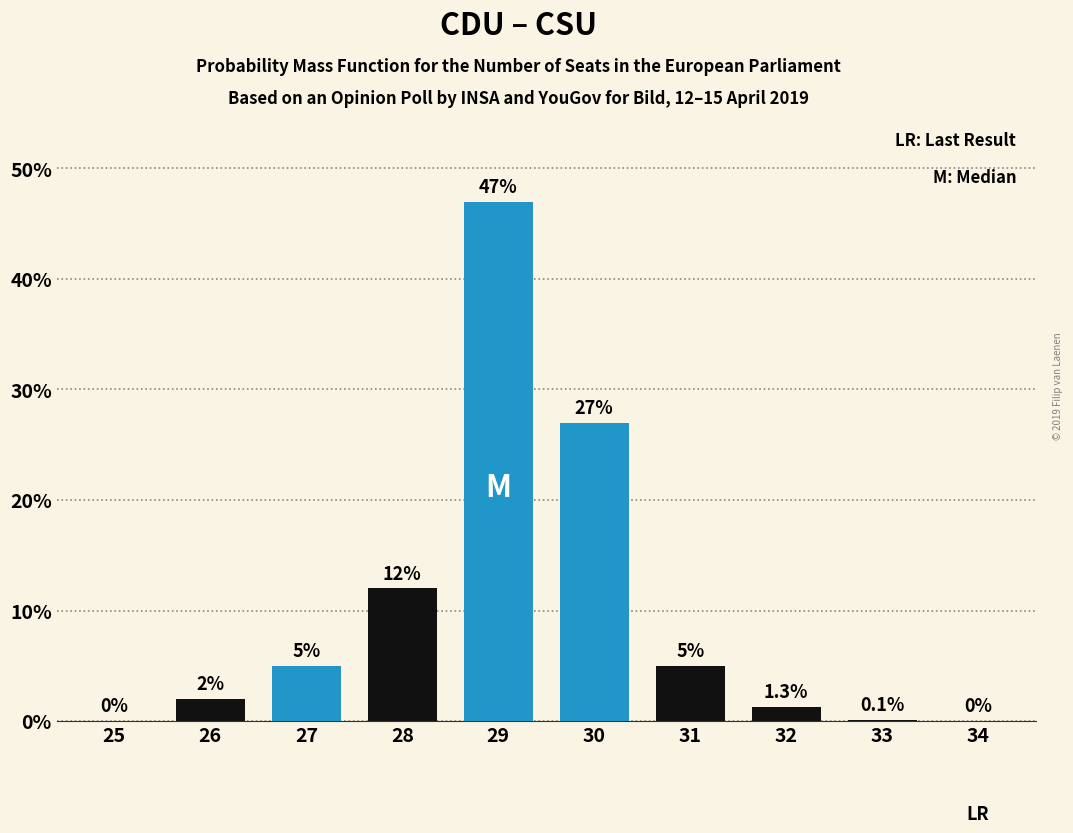

Reading left to right, transcribe all the data shown in this chart.

25=0.0	26=2.0	27=5.0	28=12.0	29=47.0	30=27.0	31=5.0	32=1.3	33=0.1	34=0.0